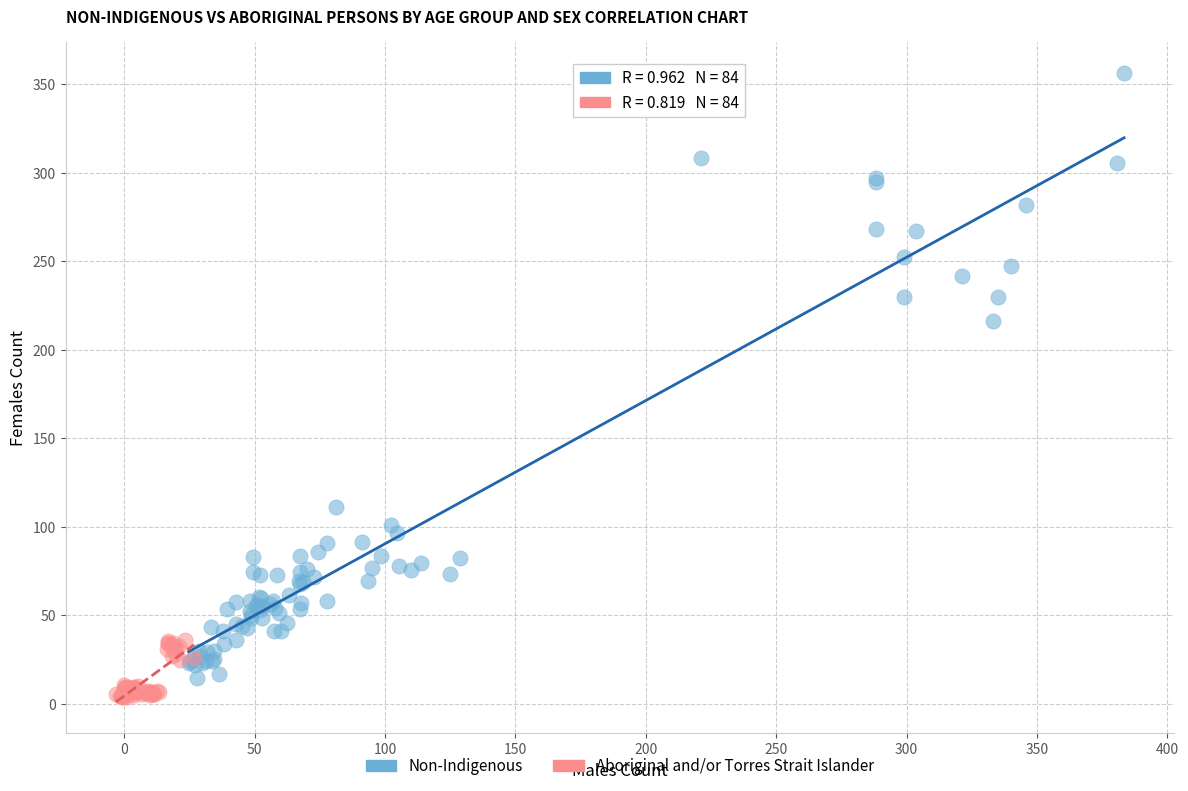

Which series reaches the minimum Y coordinate?

Aboriginal and/or Torres Strait Islander